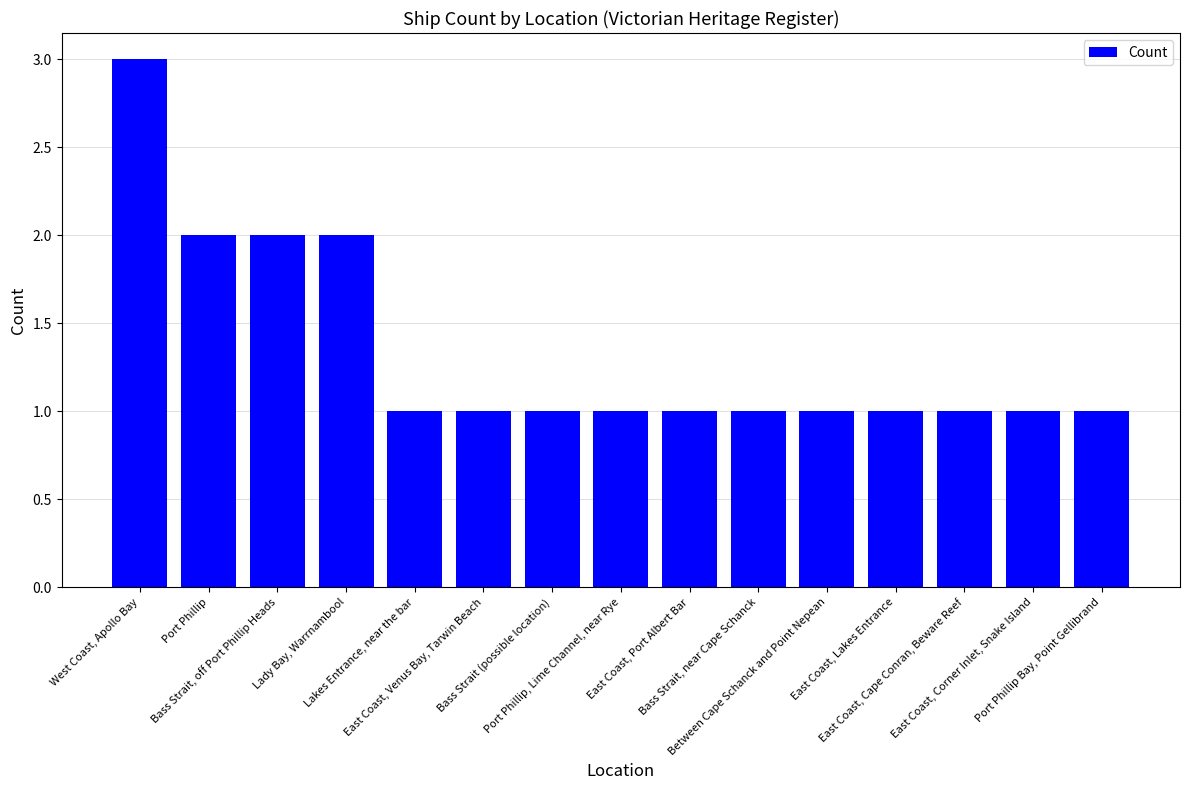

What is the maximum value shown in the chart?

3